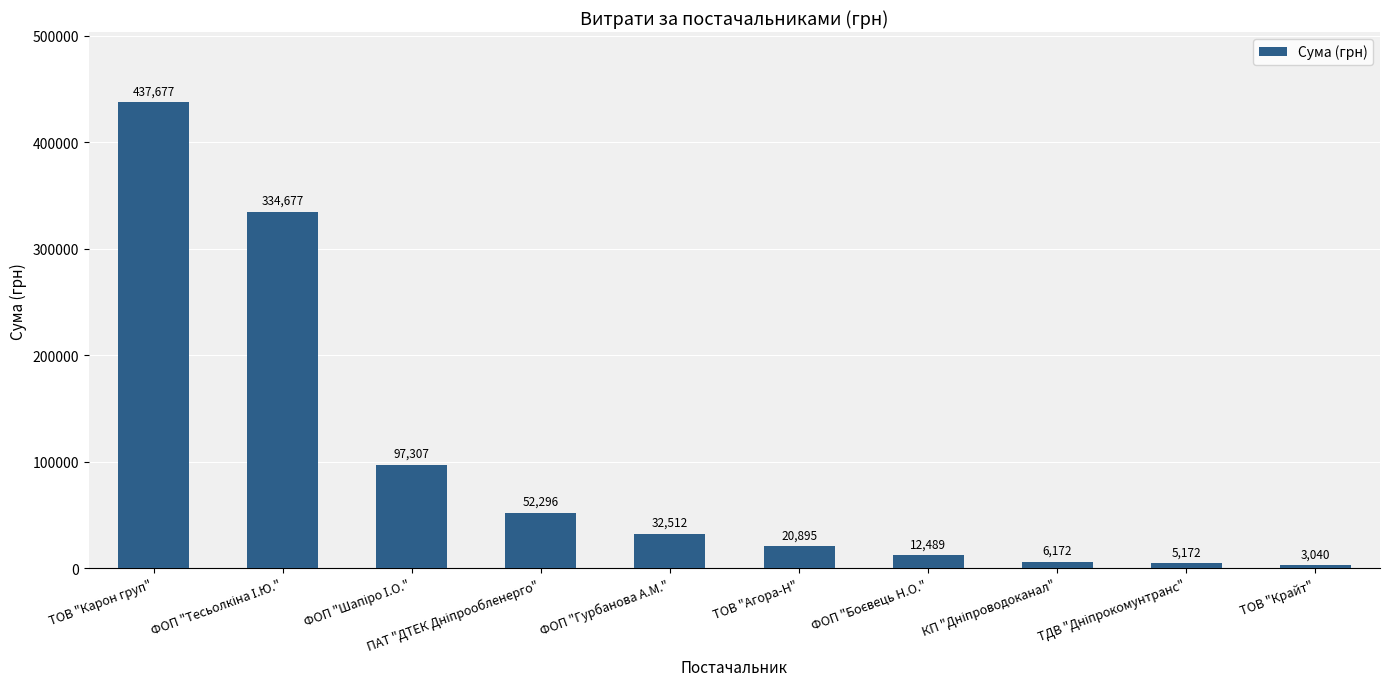

Where does the data first go above 32511?

ТОВ "Карон груп"